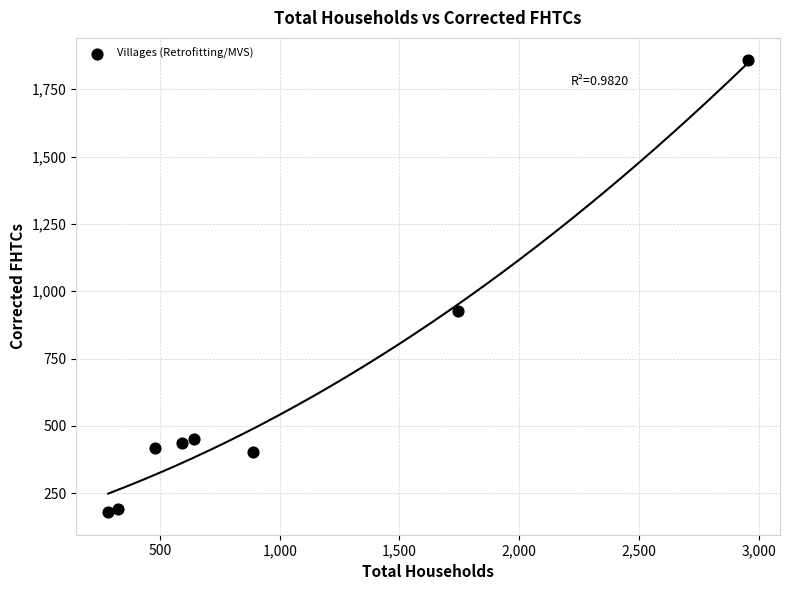

What is the average X value?

988